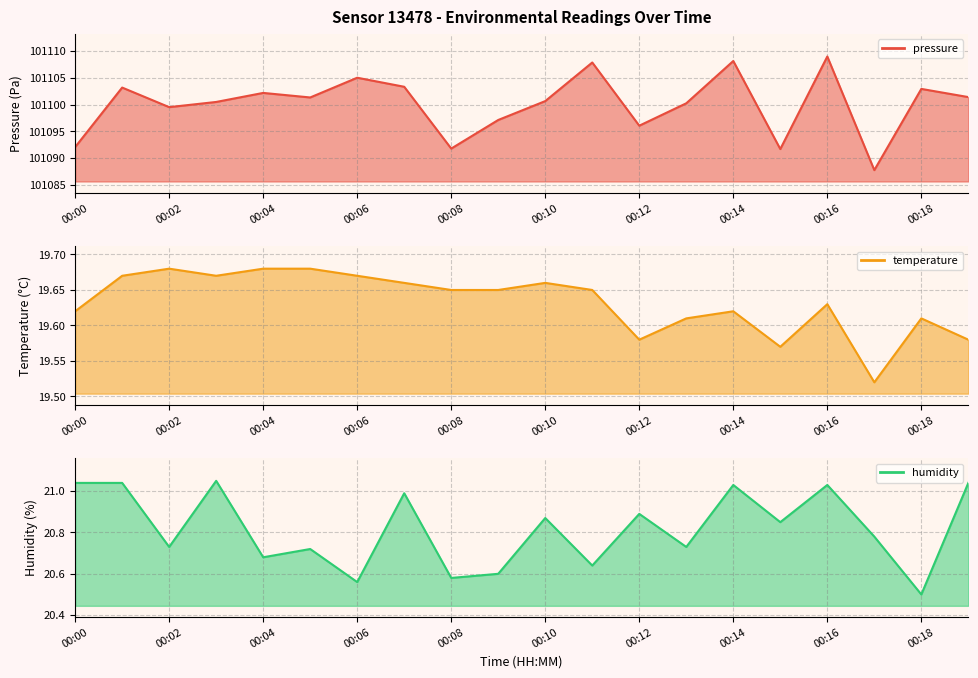

How many lines are shown in the chart?

3